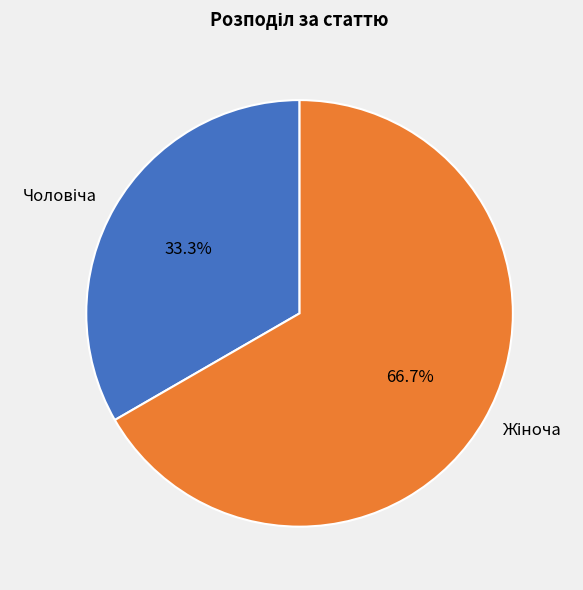

Is there a majority slice in this chart?

Yes